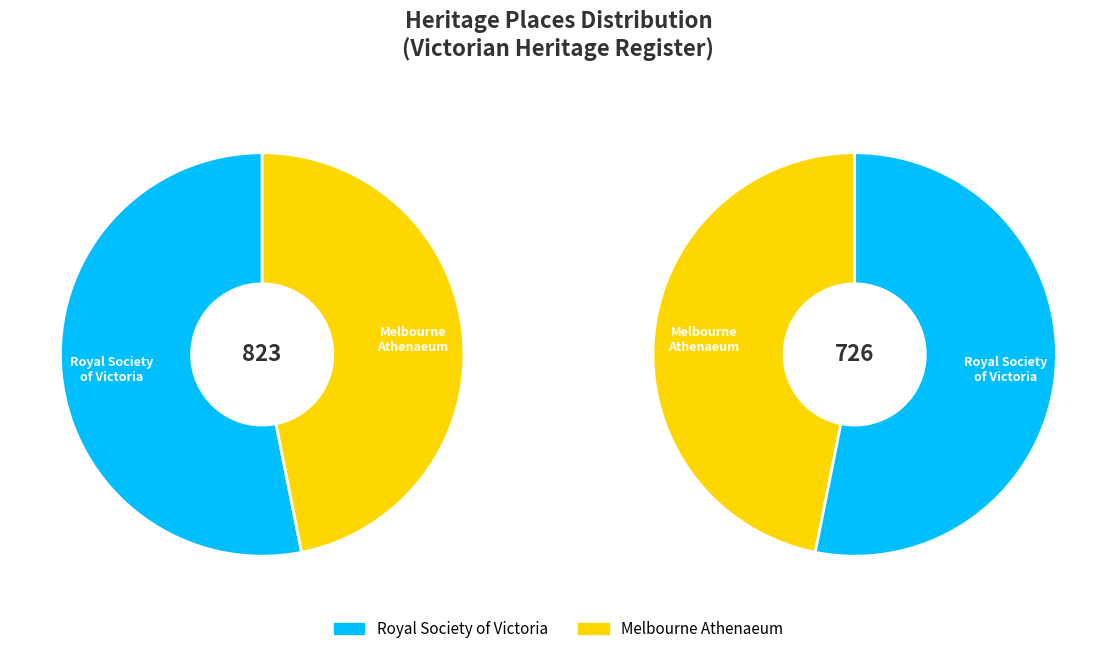

To the nearest percent, what is the average slice percentage?

50%